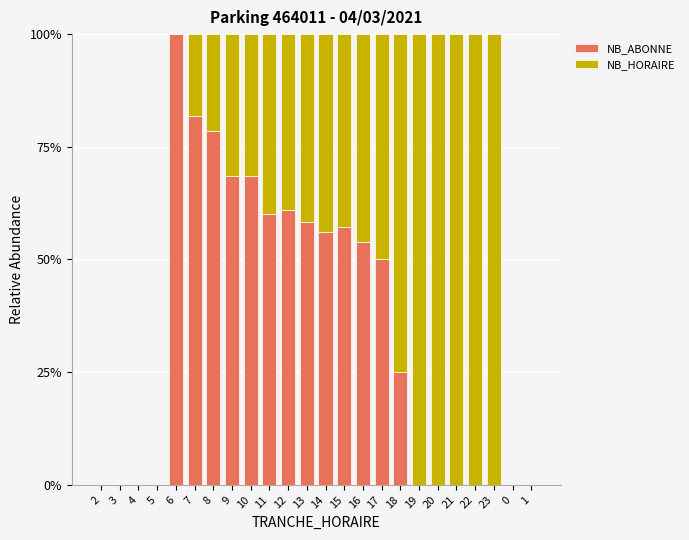

What is the highest value of the NB_ABONNE series?

100.0